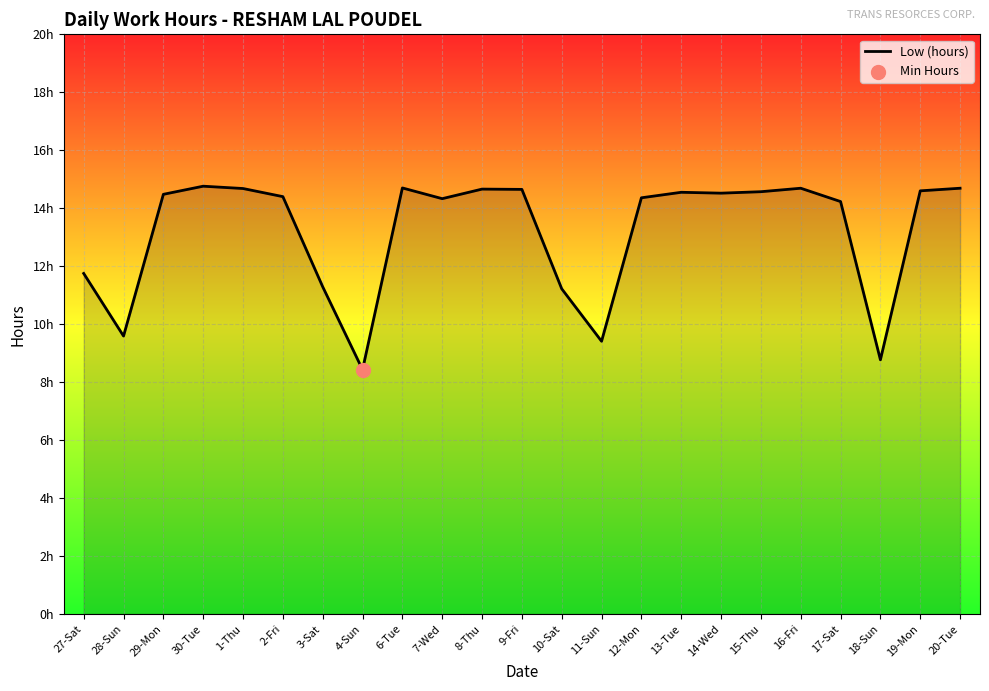

What is the ratio of the value at 8-Thu to the value at 11-Sun?

1.6